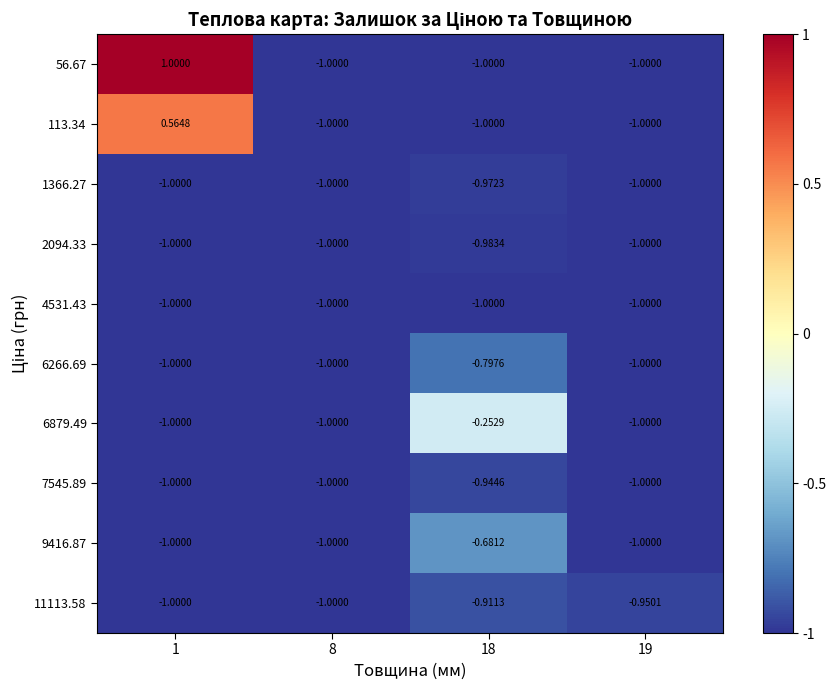

List the series in order of their peak value, highest first.

56.67, 113.34, 6879.49, 9416.87, 6266.69, 11113.58, 7545.89, 1366.27, 2094.33, 4531.43